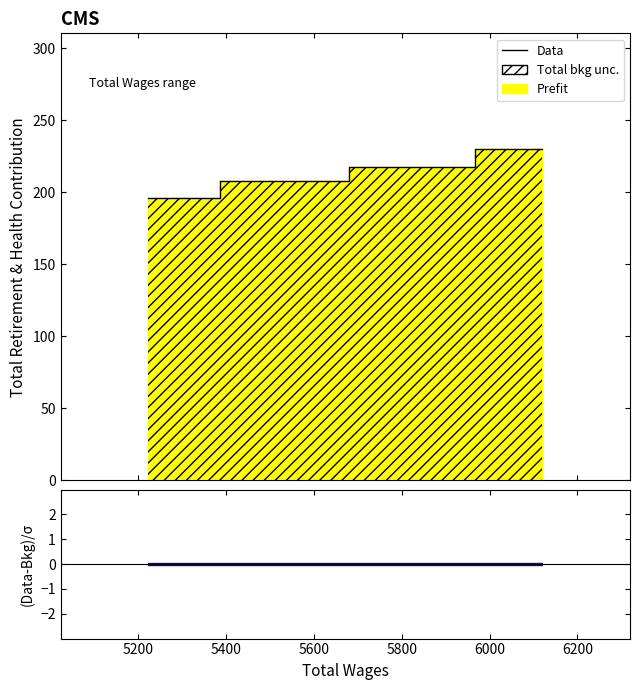

The chart shows a value of 364 at 5400. True or false?

False